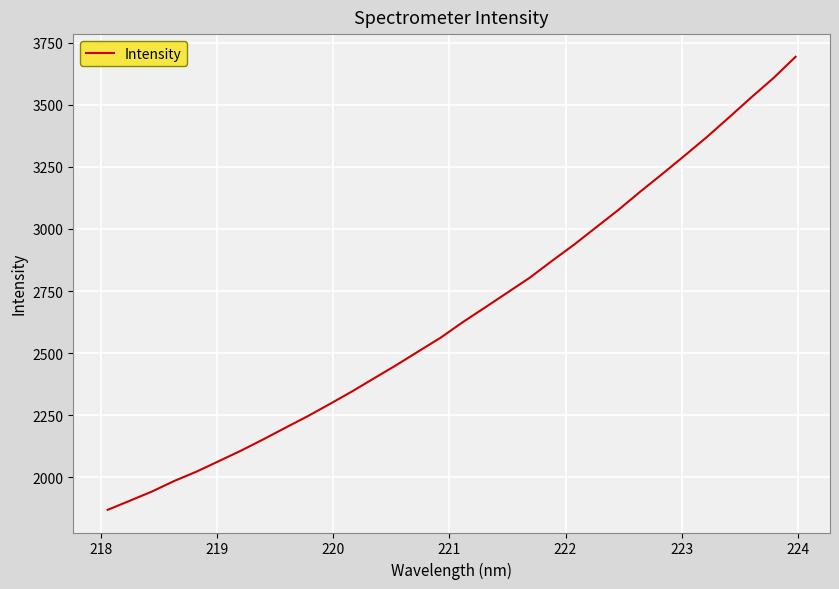

What is the minimum value shown in the chart?

1868.1